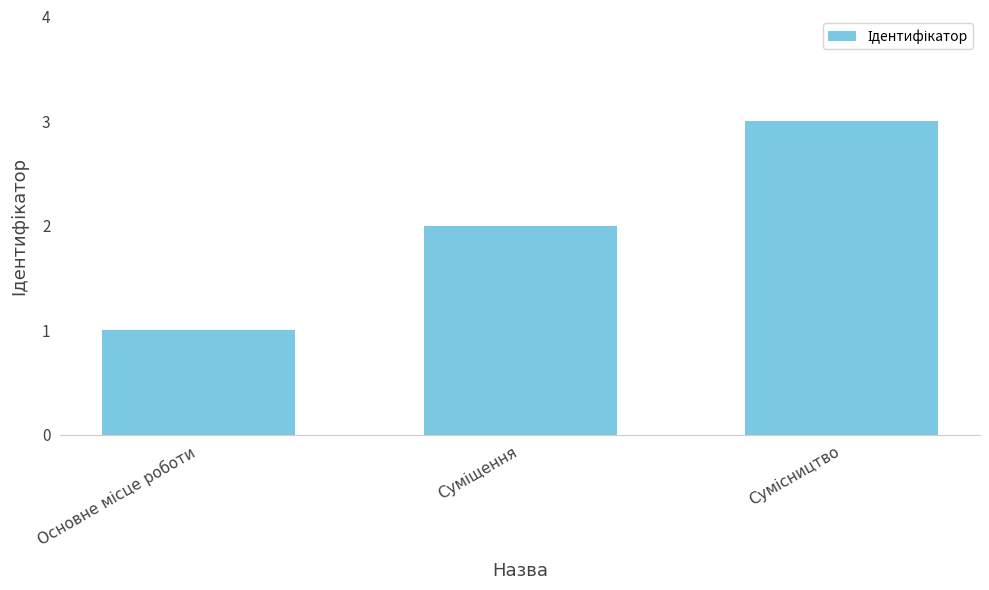

What is the greatest value displayed?

3